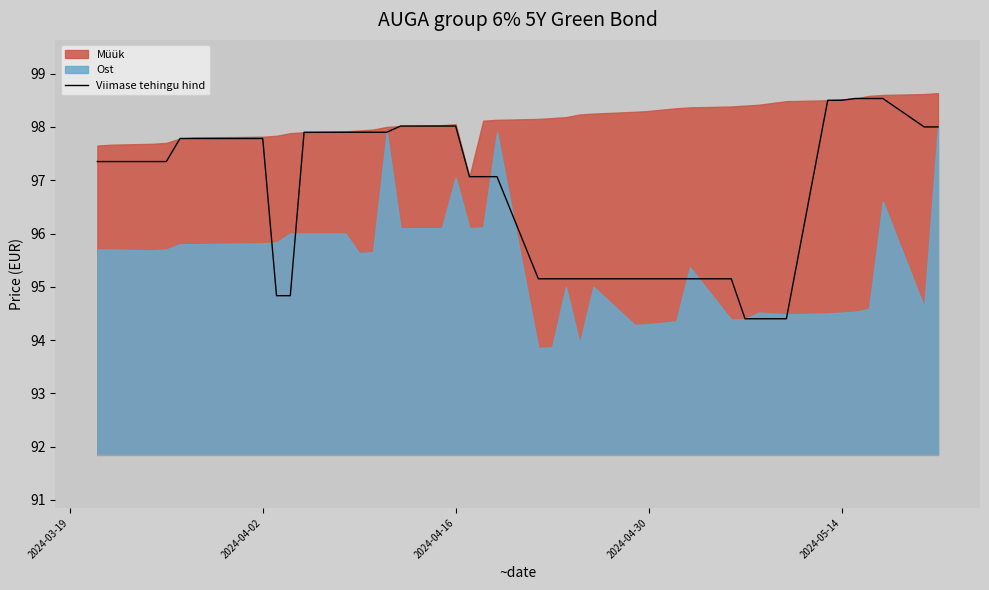

What is the sum of all values?

3870.5